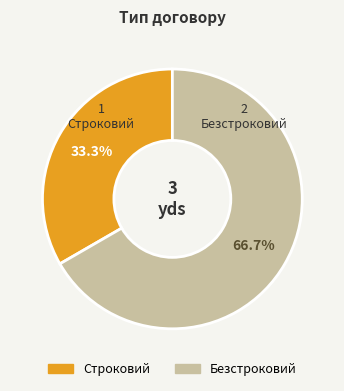

Does any single category account for the majority?

Yes